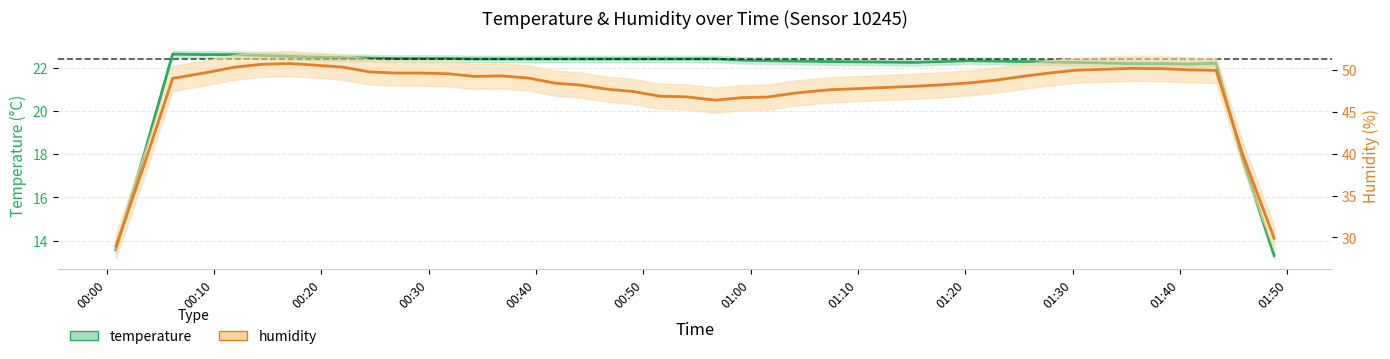

How many distinct data groups are displayed?

2